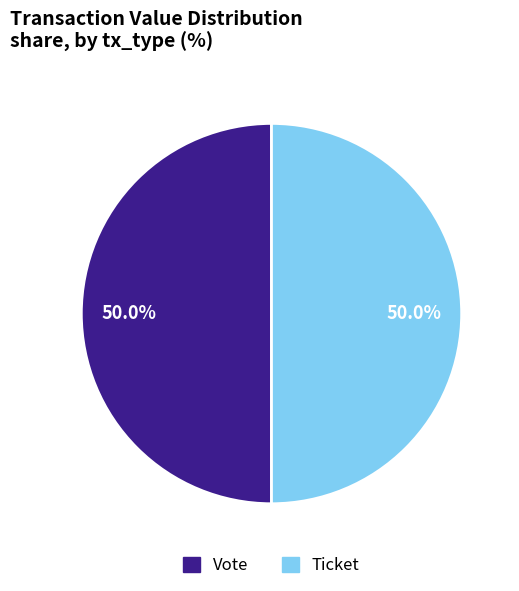

Approximately how many times larger is the value at Vote compared to Ticket?

1.0